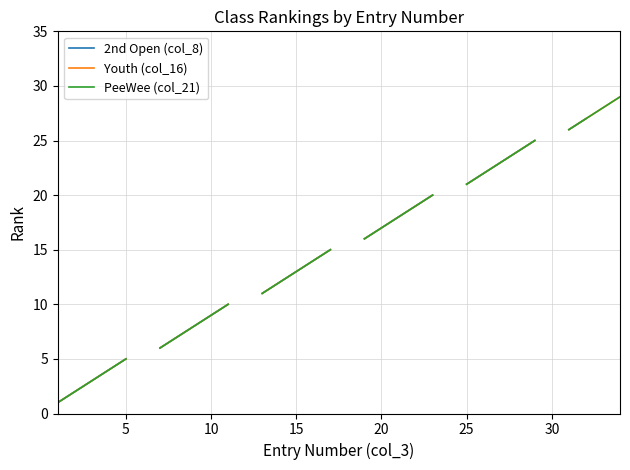

What is the smallest value displayed?

1.0